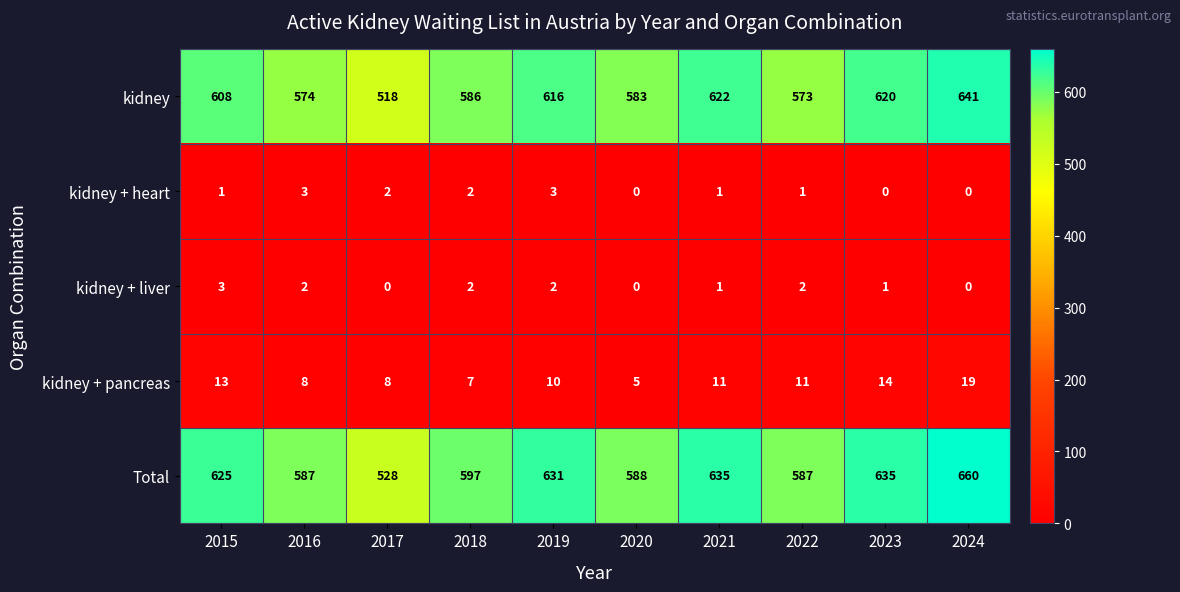

What value does the Total series have at 2016?

587